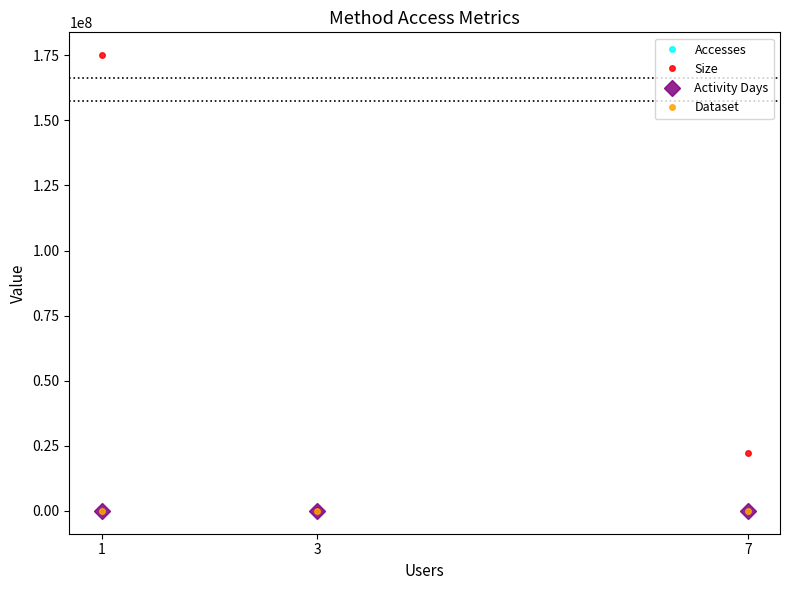

How many lines are shown in the chart?

4